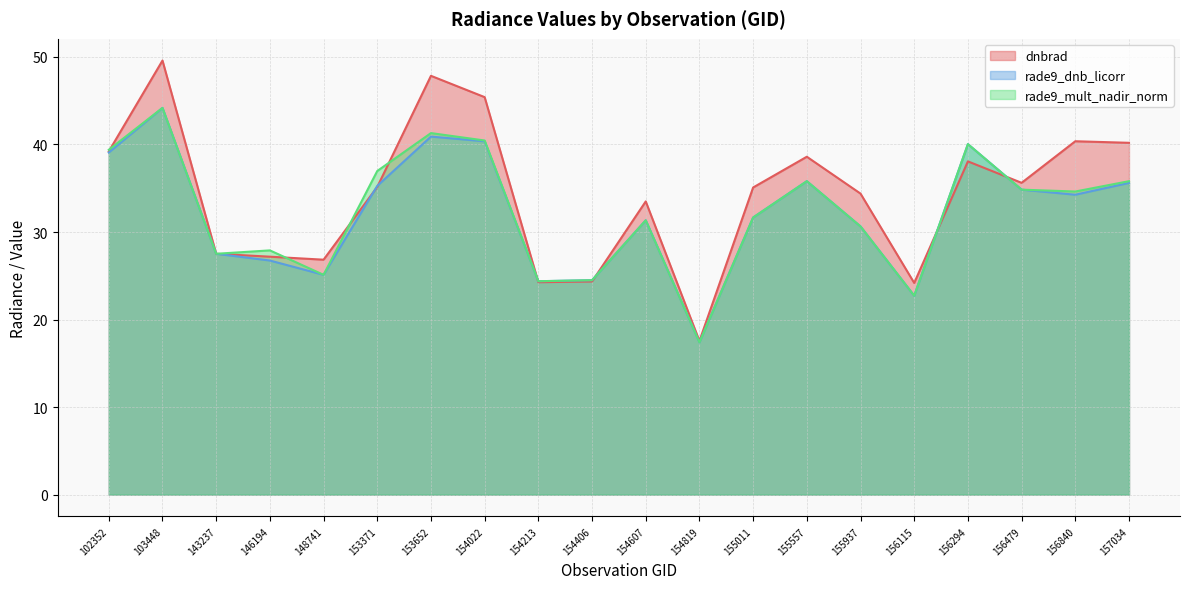

How many data points does each series have?

20